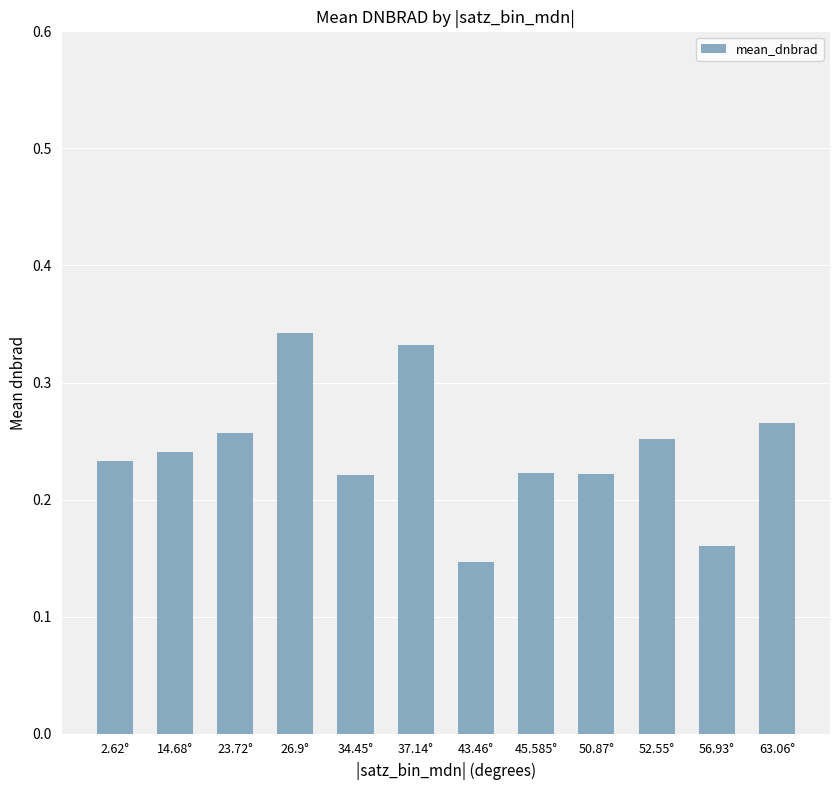

Which category has the lowest value across all series?

43.46°